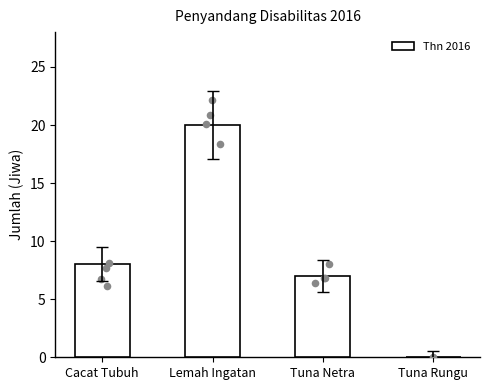

What is the change in value from Lemah Ingatan to Tuna Netra?

-13